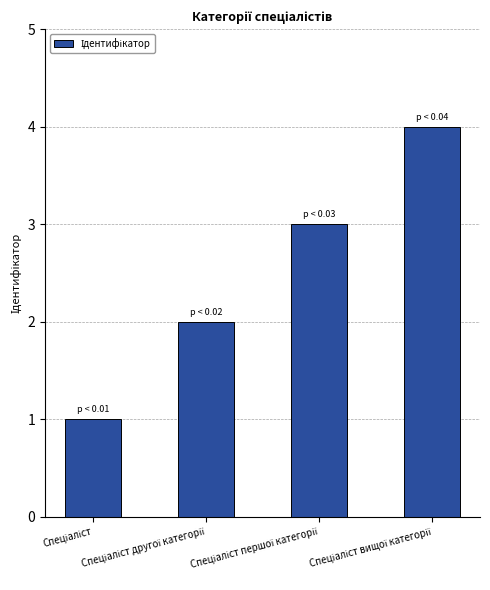

What is the difference between the maximum and minimum values?

3